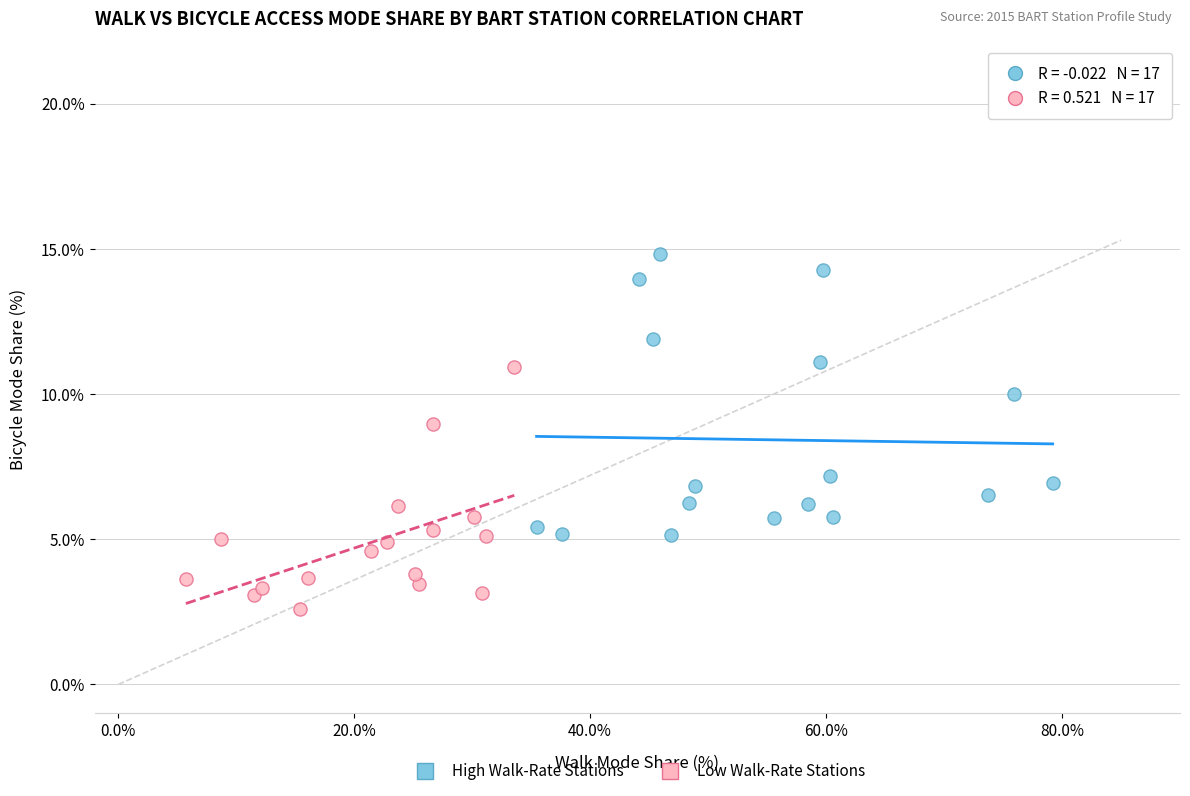

Which series reaches the maximum Y coordinate?

High Walk-Rate Stations